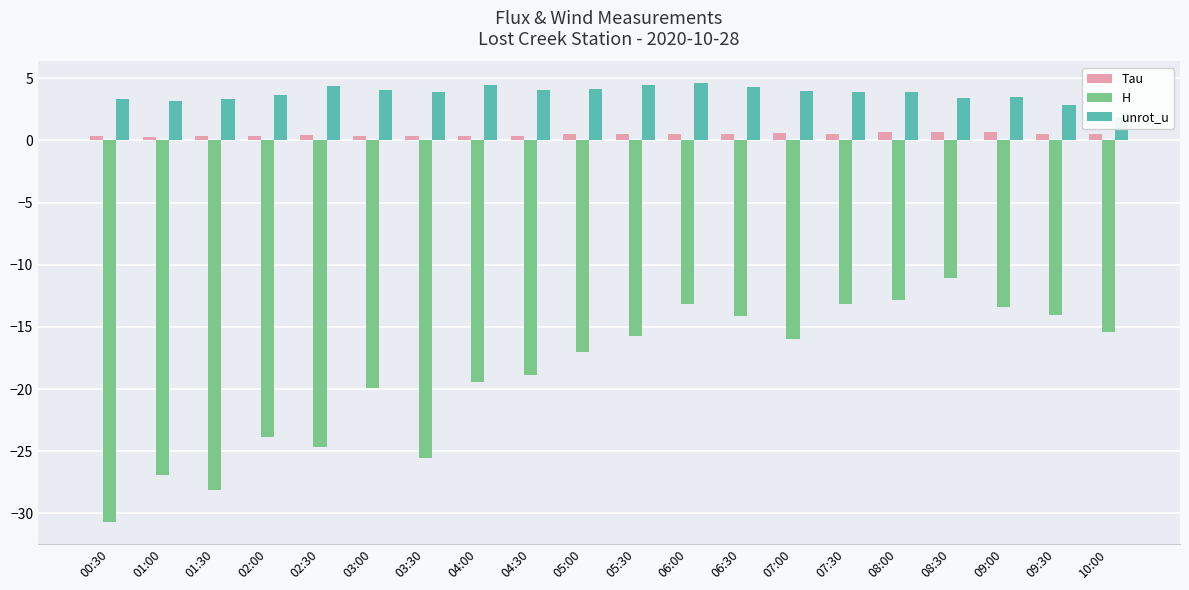

What is the lowest value of the Tau series?

0.3